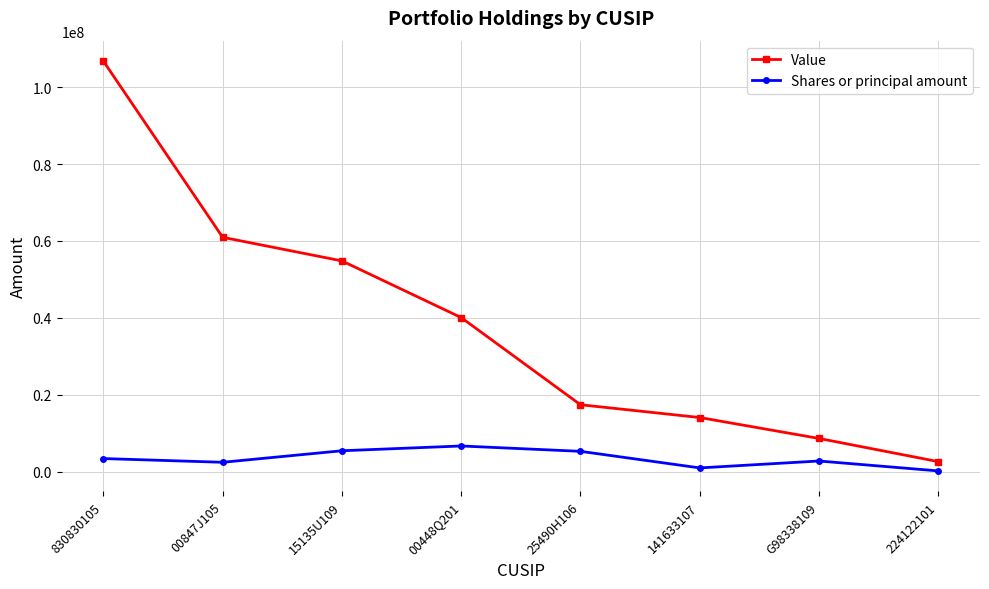

What is the total value across all series at 830830105?

110151559